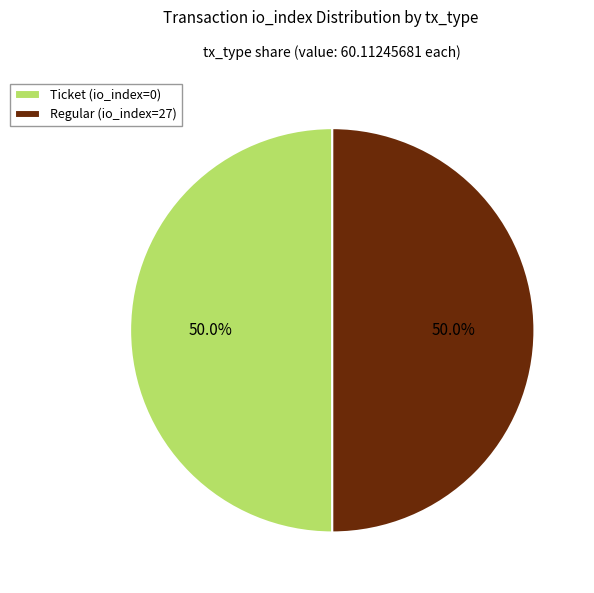

What is the ratio of the value at Ticket (io_index=0) to the value at Regular (io_index=27)?

1.0